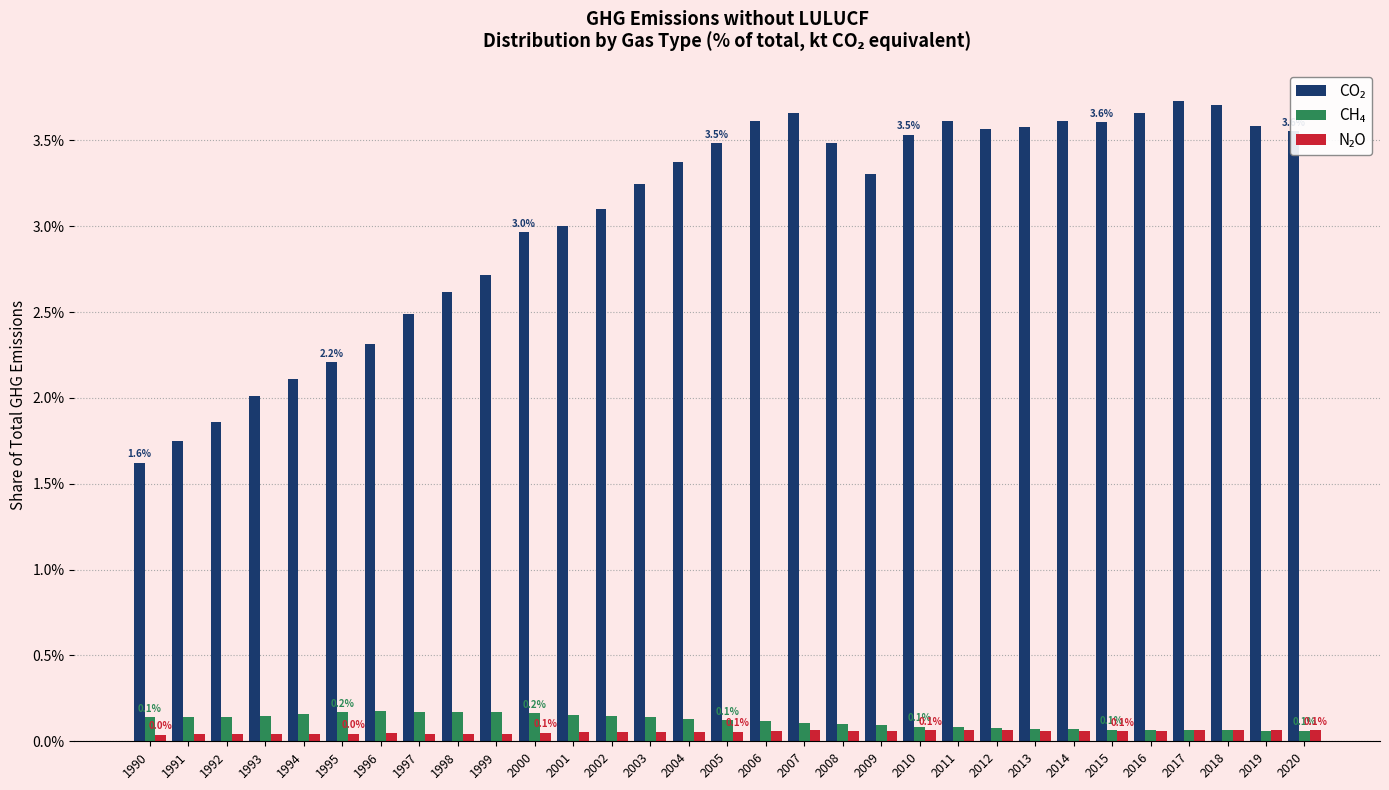

At how many categories does at least one series exceed 1?

31